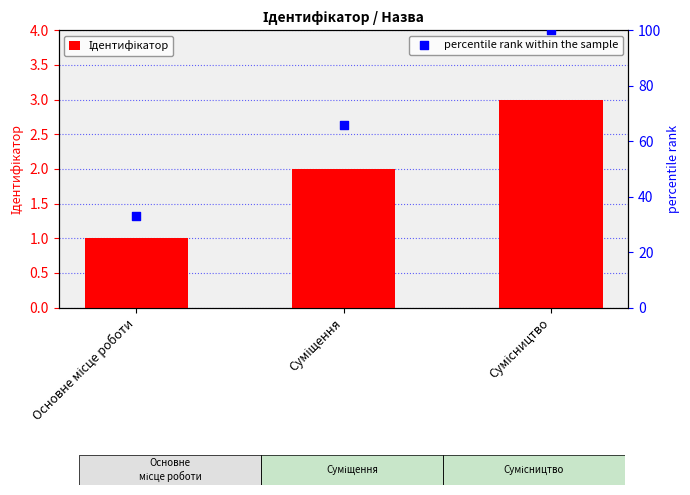

Is the value of Ідентифікатор at Суміщення greater than the value of percentile rank within the sample at Сумісництво?

No